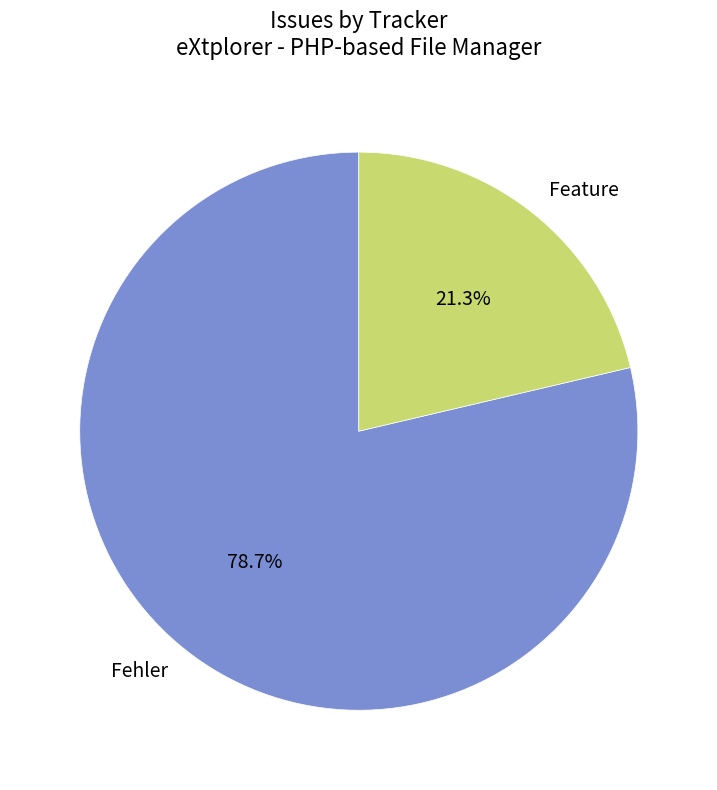

To the nearest percent, what is the average slice percentage?

50%